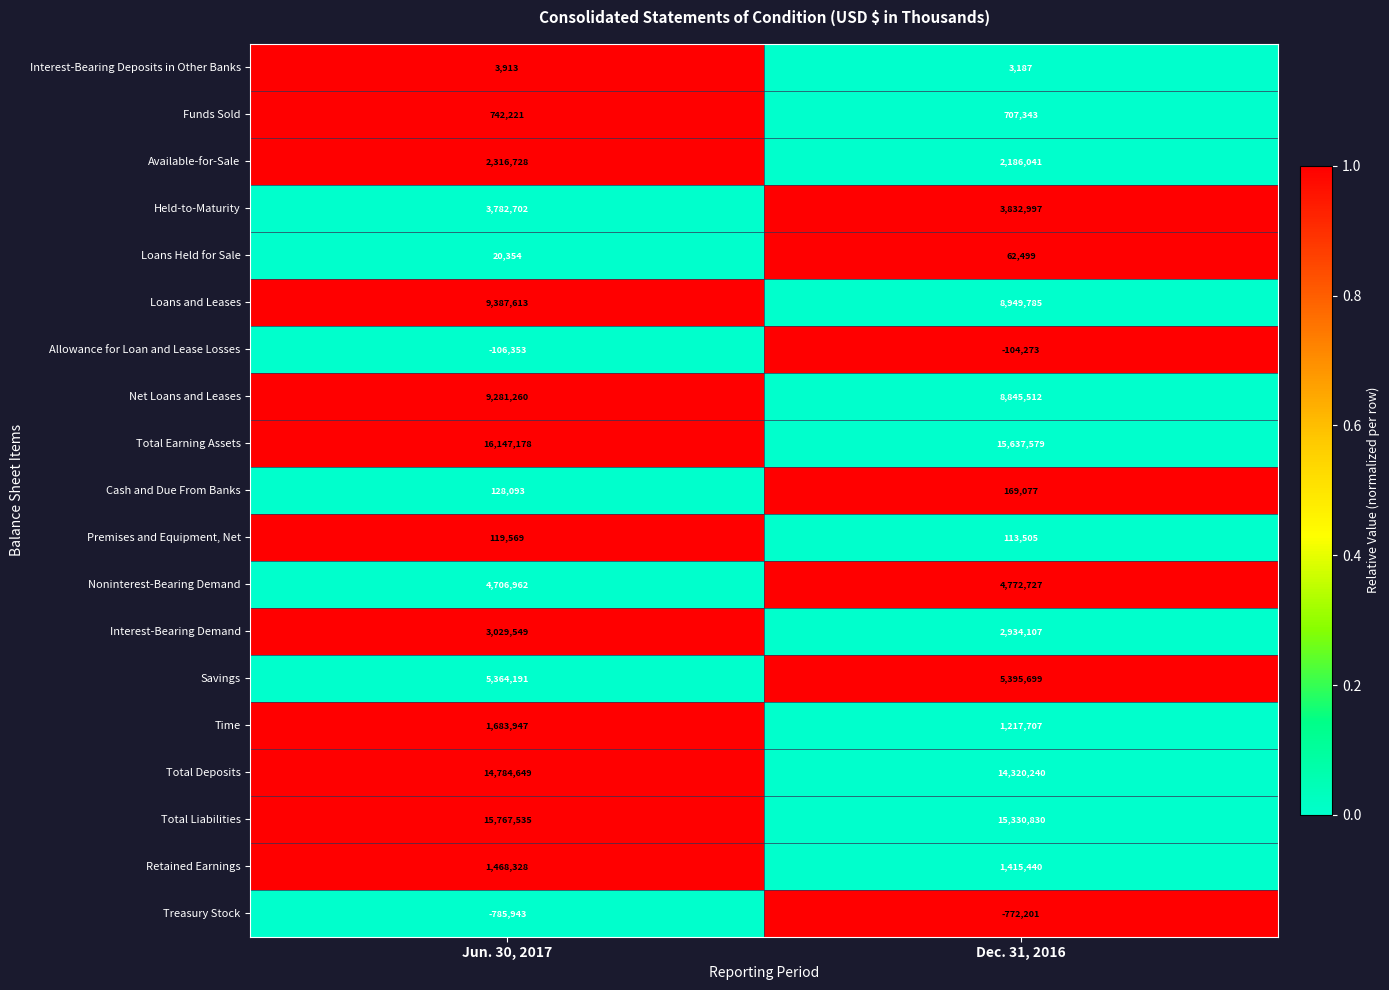

The Noninterest-Bearing Demand series shows 4706962 at Jun. 30, 2017. True or false?

True